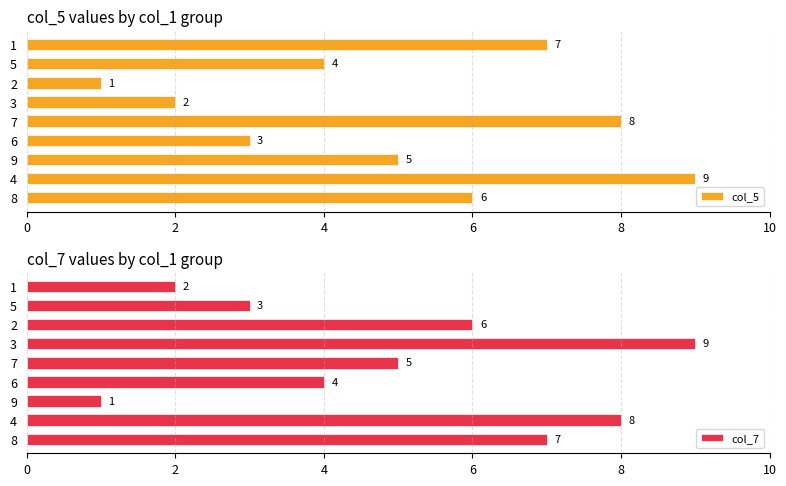

The col_5 series shows 3 at 6. True or false?

True